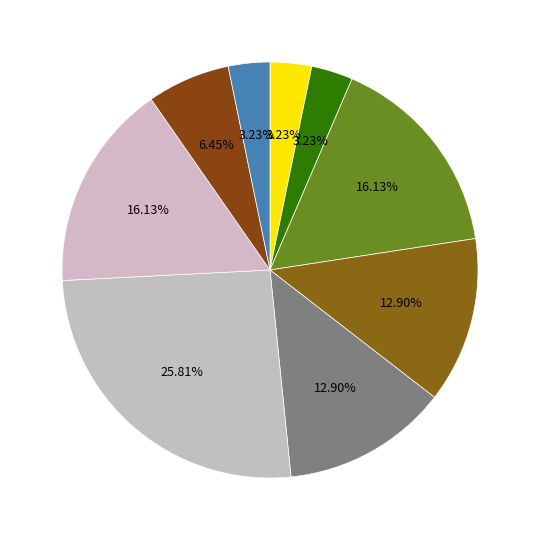

How many slices are in this pie chart?

9